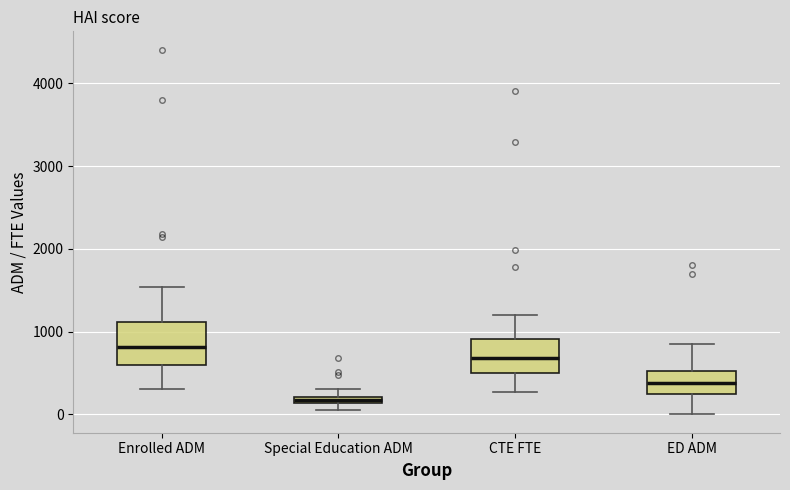

Which box's median line is the lowest?

Special Education ADM